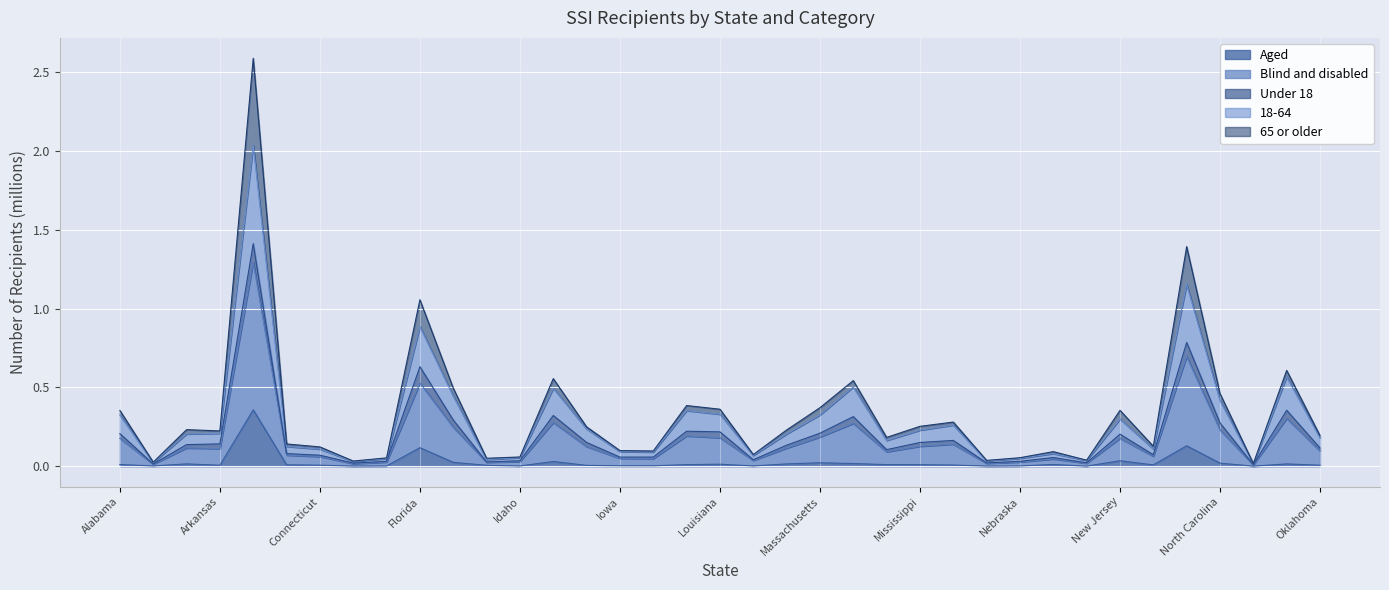

Is the value of Aged at North Carolina greater than the value of 18-64 at Delaware?

No